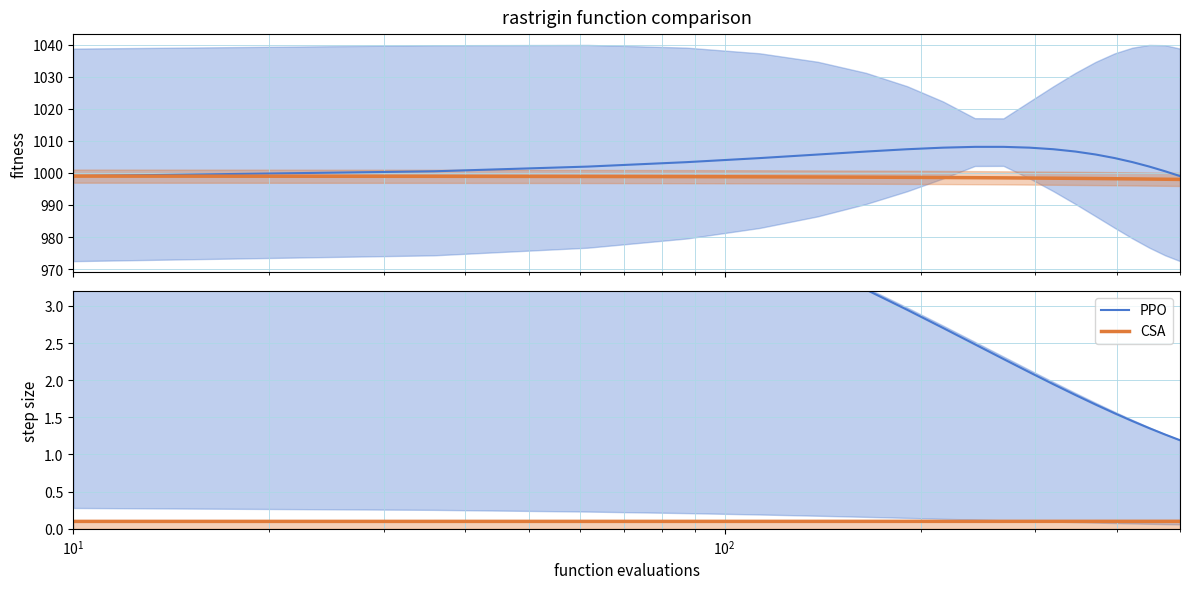

What is the highest value of the CSA series?

0.1